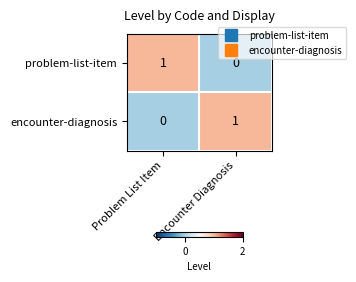

Is the value of problem-list-item at Problem List Item greater than the value of encounter-diagnosis at Problem List Item?

Yes